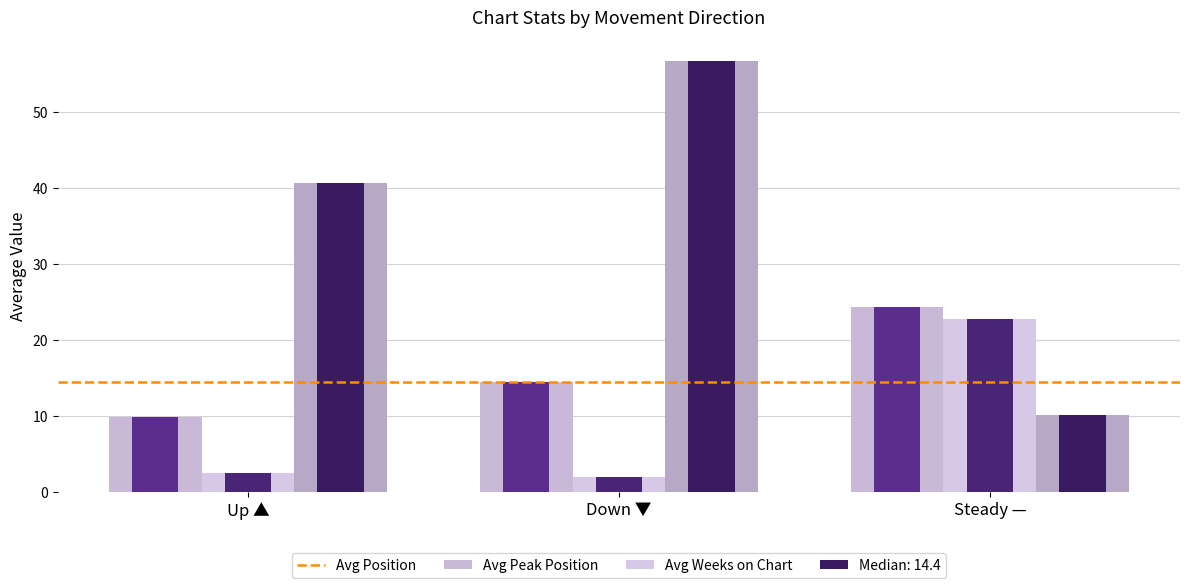

Count the number of data series in this chart.

6